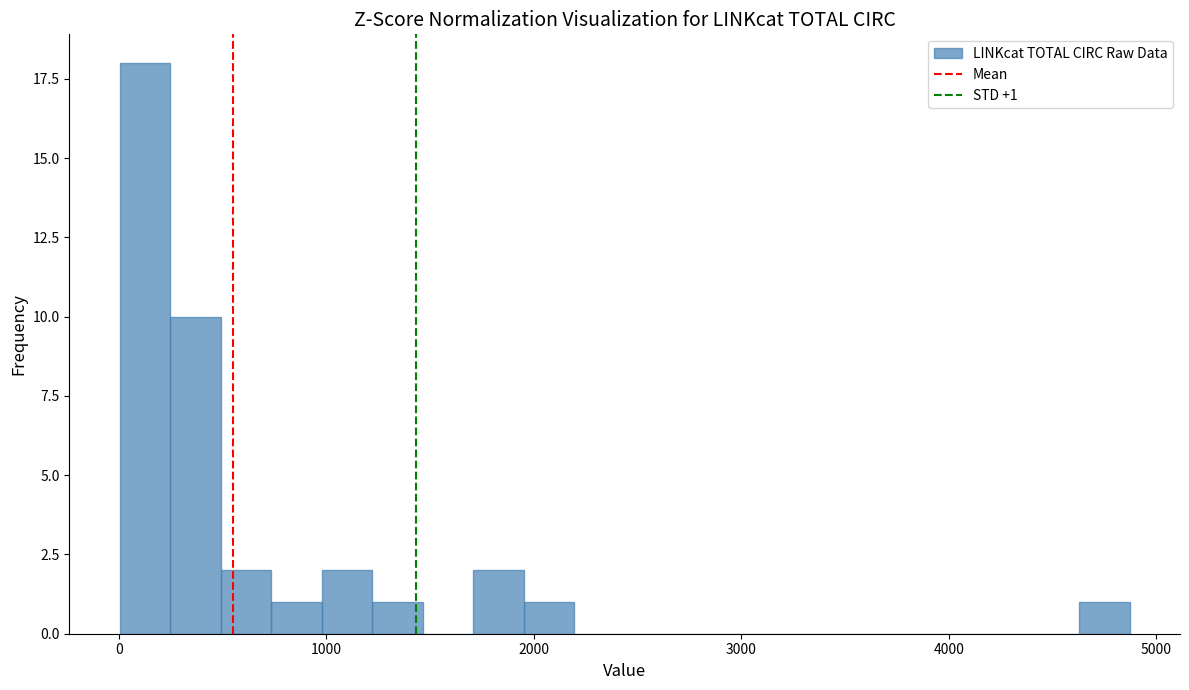

Around what value on the x-axis is the tallest bar? Give the approximate position of its centre, as read against the axis.

100